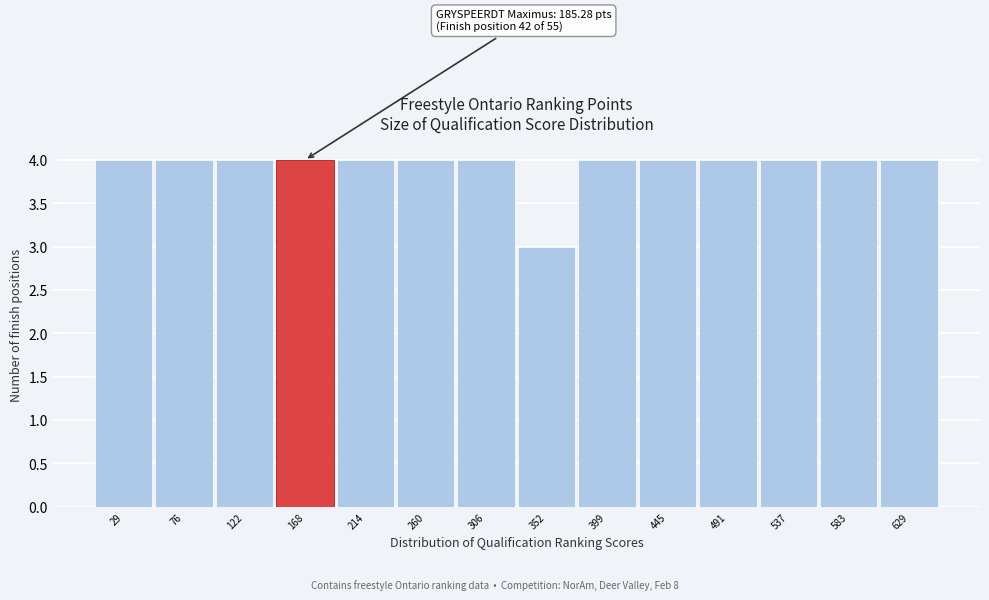

Reading right to left, what are all the values shown in this chart?

629=4	583=4	537=4	491=4	445=4	399=4	352=3	306=4	260=4	214=4	168=4	122=4	76=4	29=4